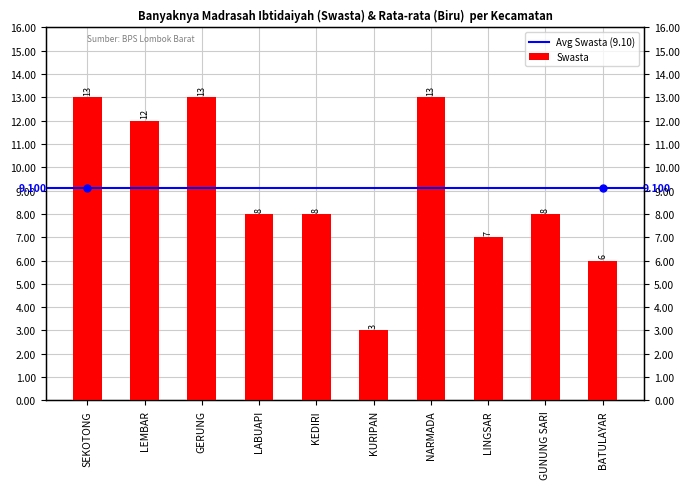

True or false: the data shows 17 at SEKOTONG.

False